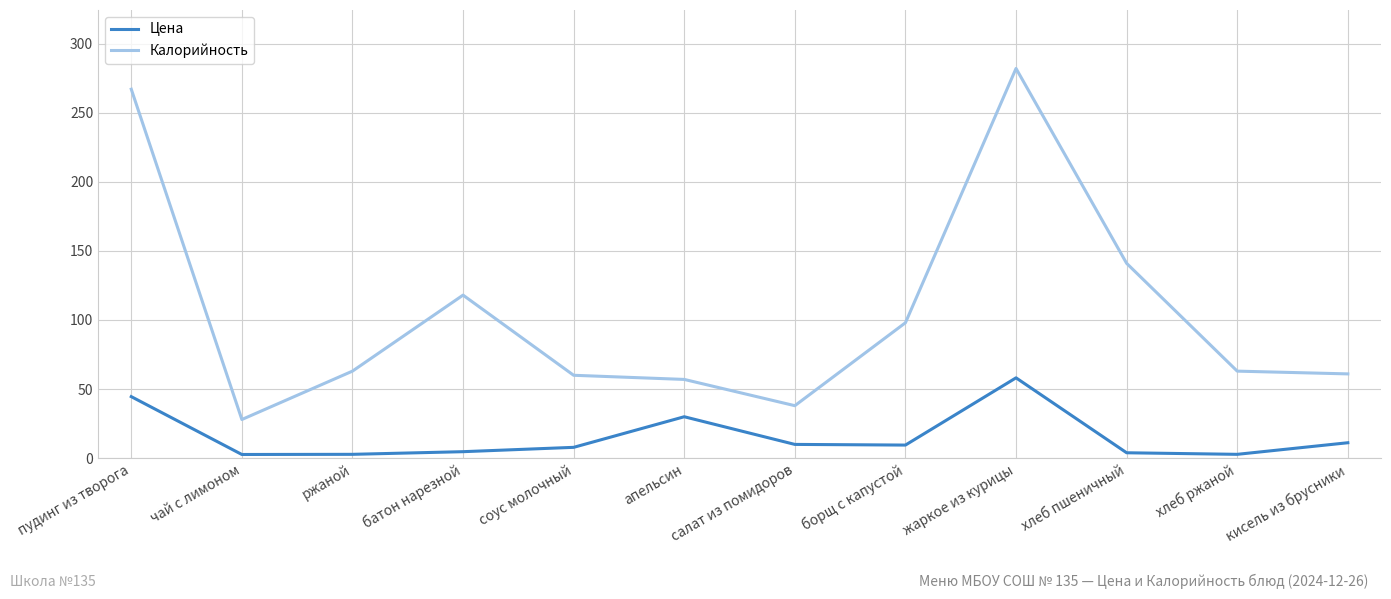

Is this an area chart (filled region under the line)?

No